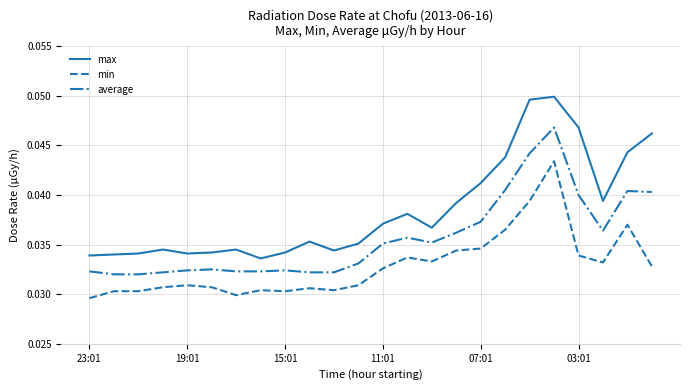

Which series has the largest total across all categories?

max